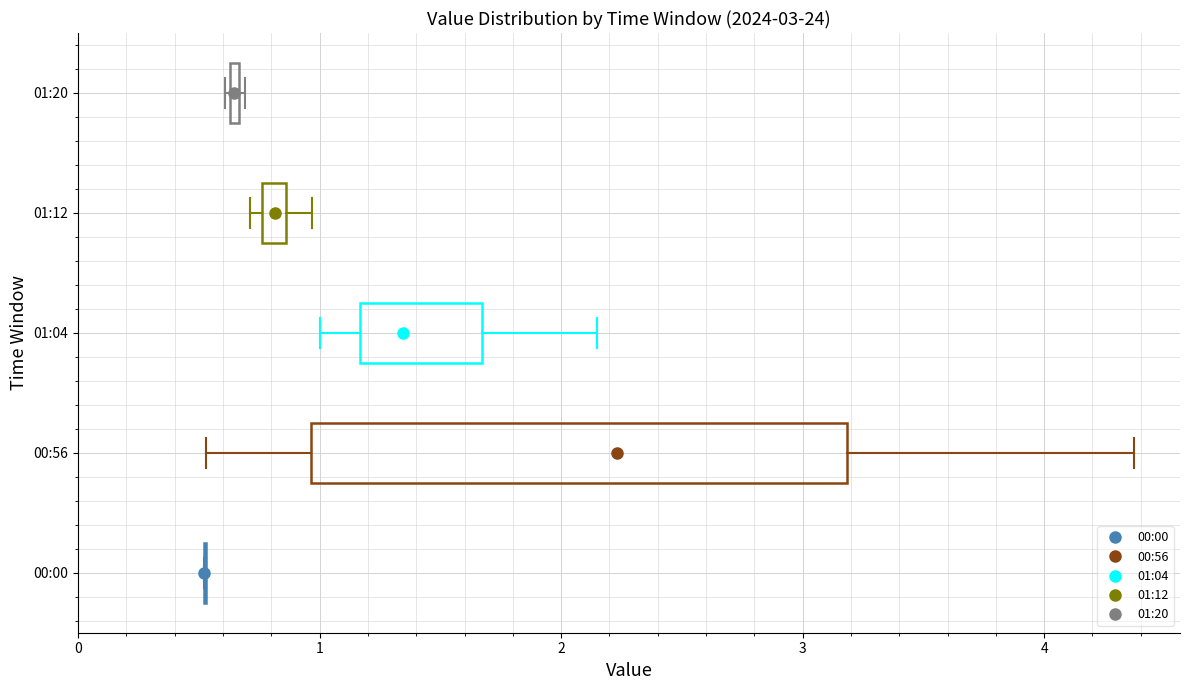

Which box is the widest, from its left edge to its right edge?

00:56